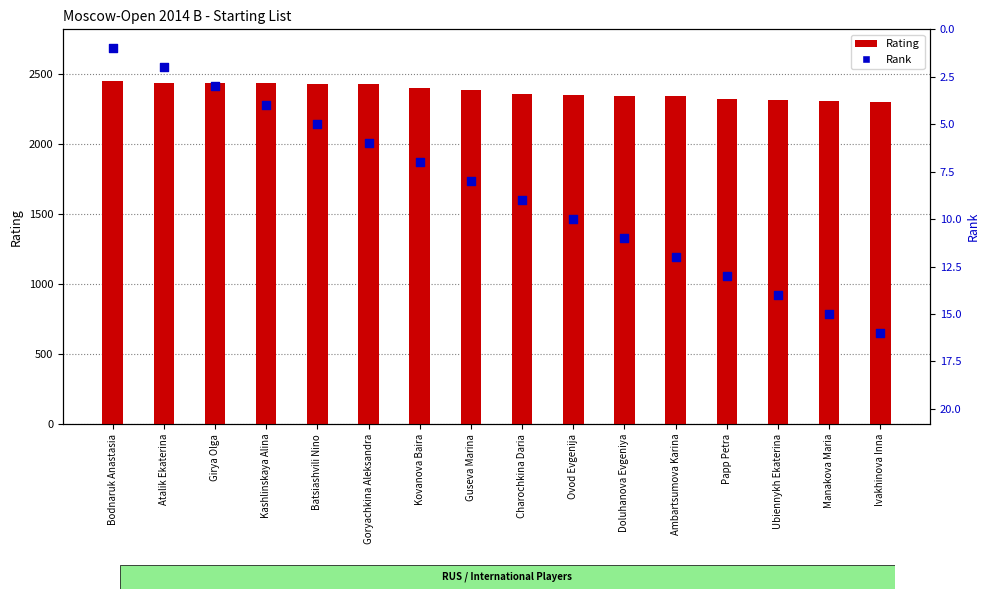

Which series contains the lowest Y value?

Rank